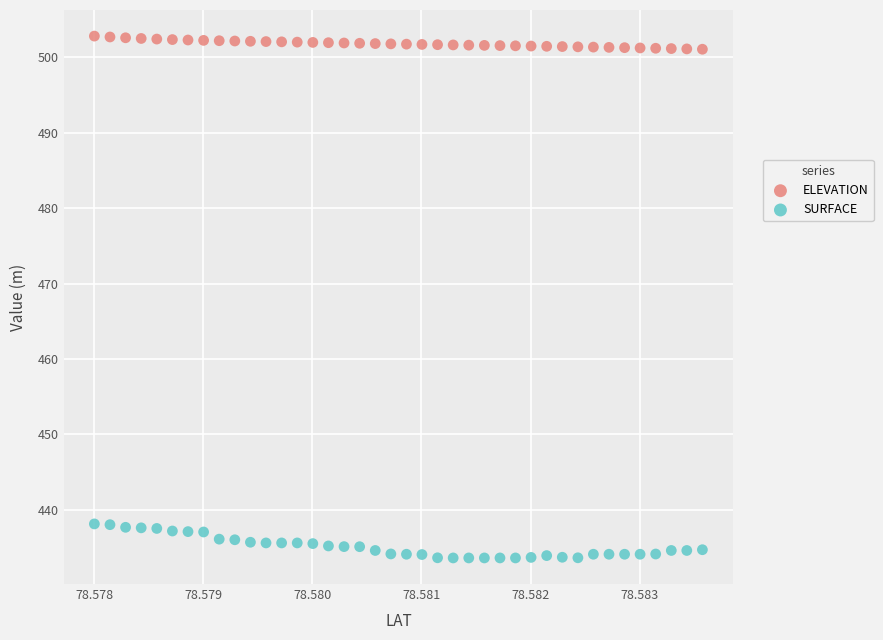

Which series contains the lowest Y value?

SURFACE